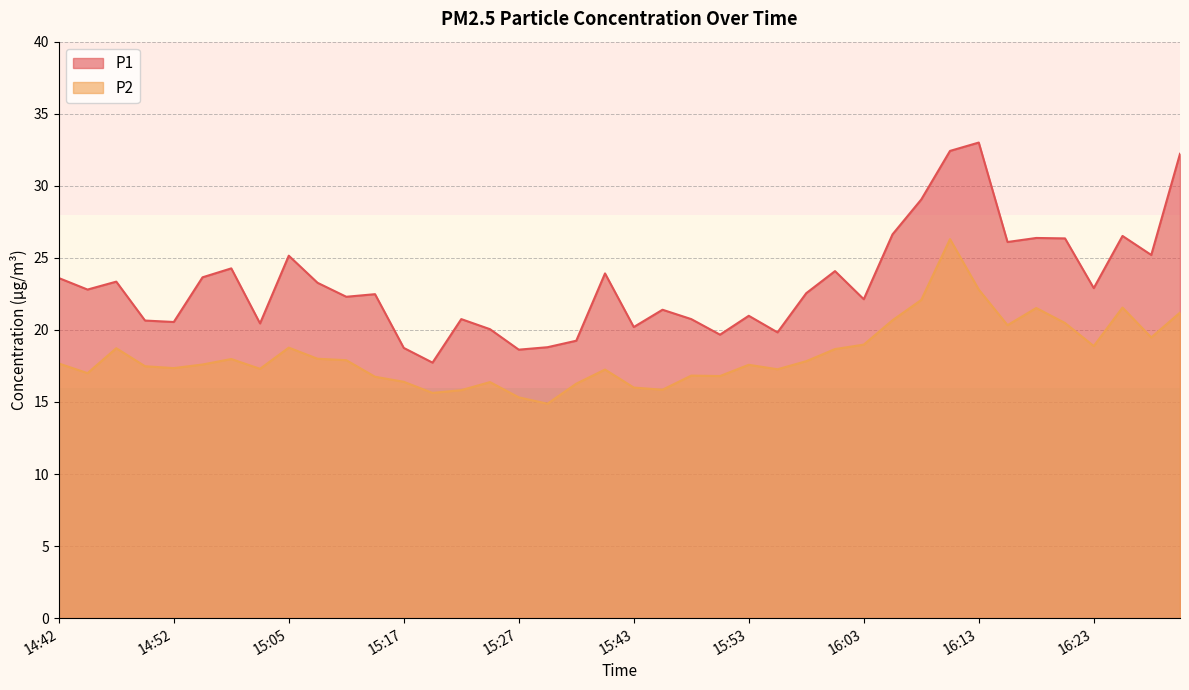

True or false: P1 and P2 cross at least once.

False